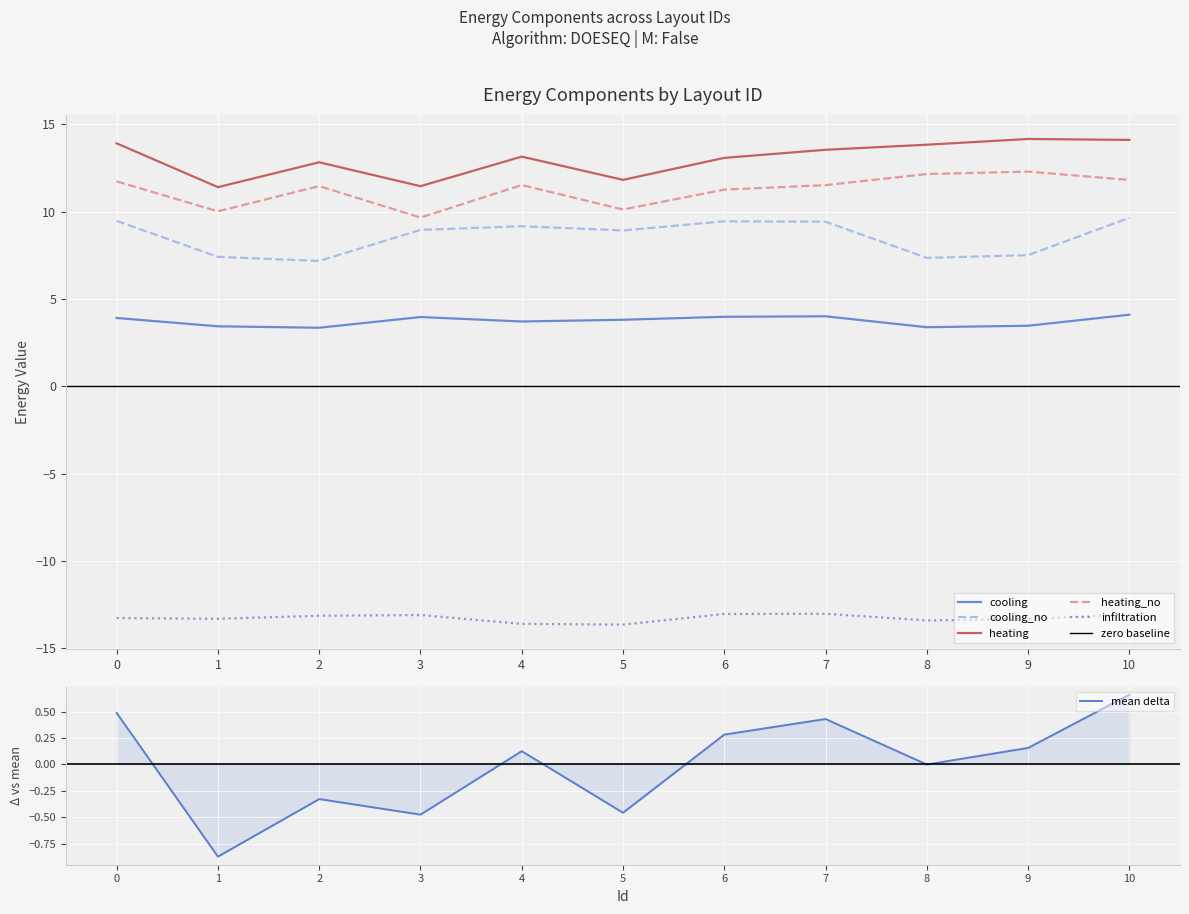

List the labels in order of cooling value, smallest first.

2, 8, 1, 9, 4, 5, 0, 3, 6, 7, 10